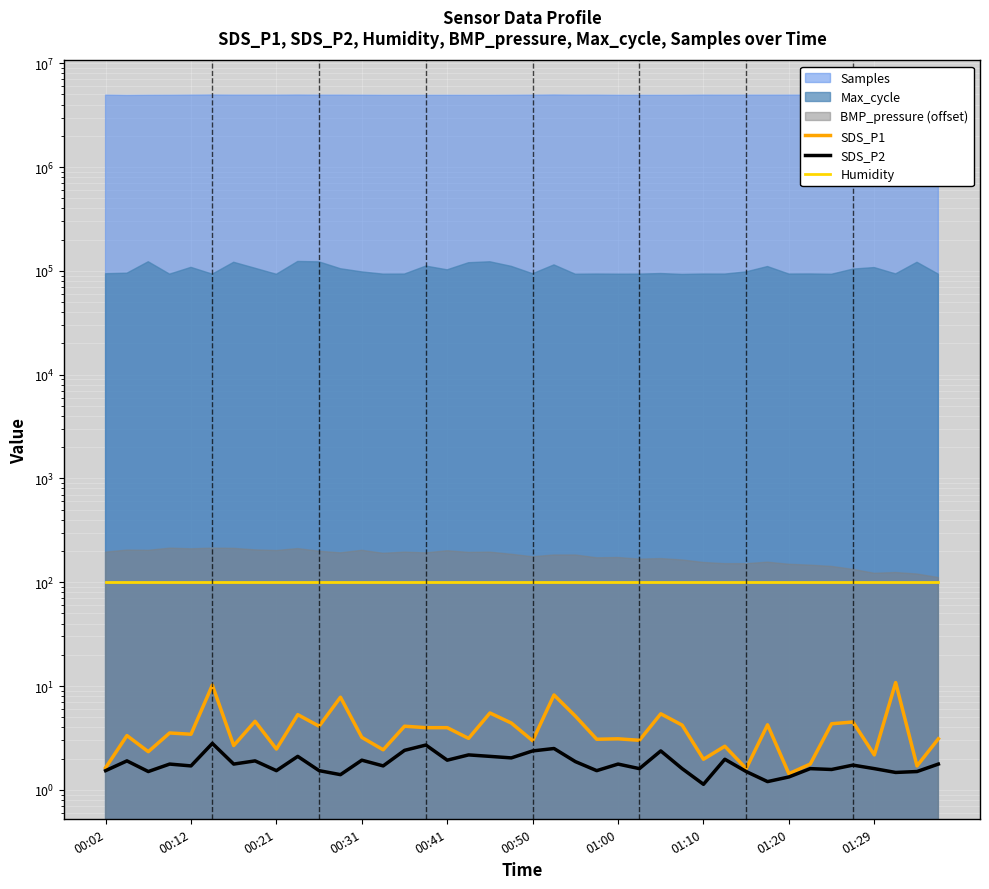

What position from the right is 00:02?

40